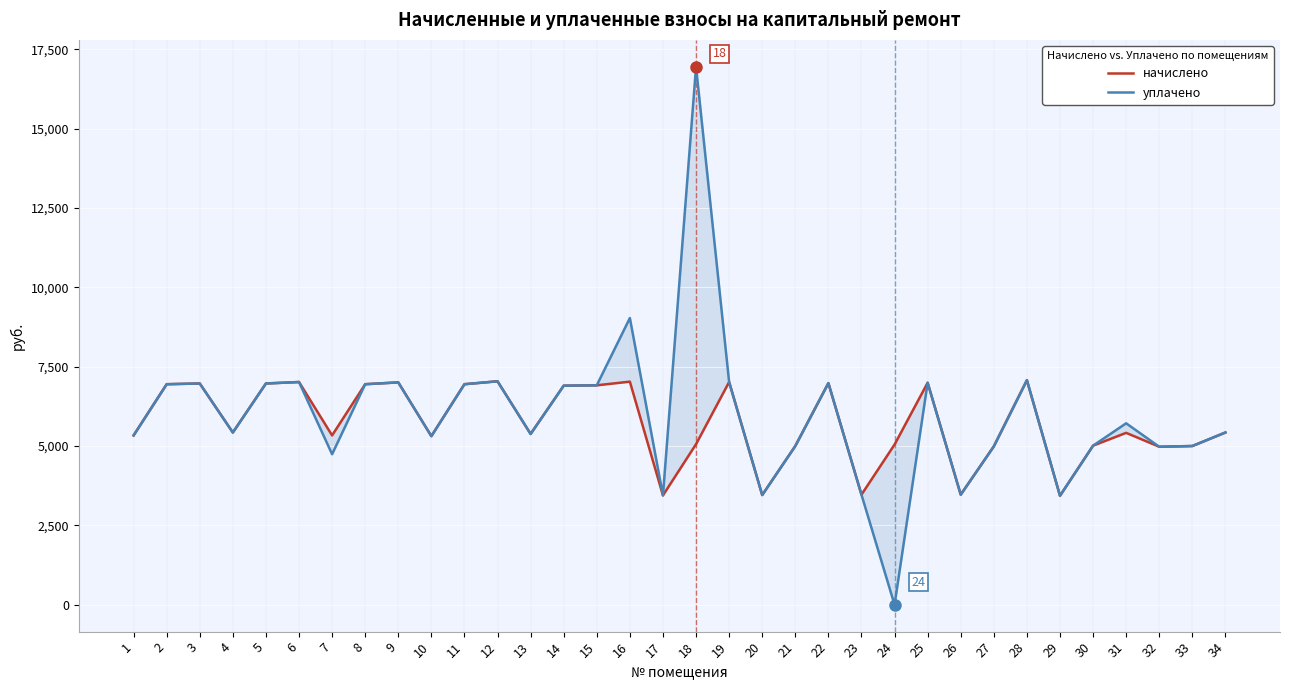

What is the sum of all начислено values?

194711.2